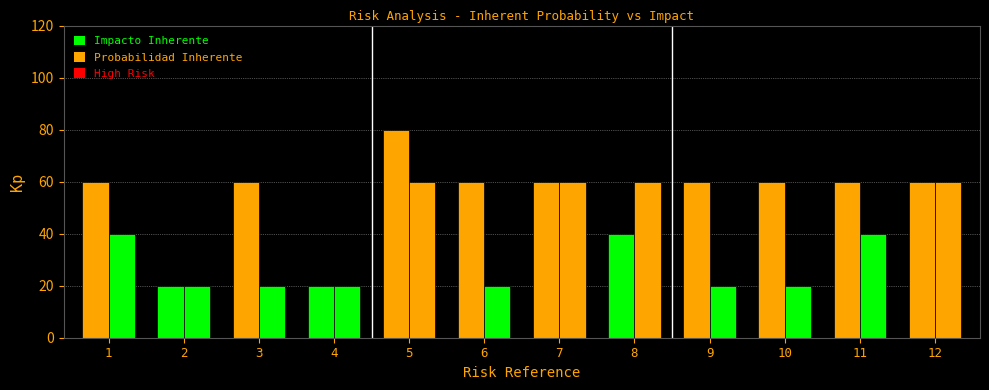

Which series has the largest total across all categories?

Probabilidad Inherente